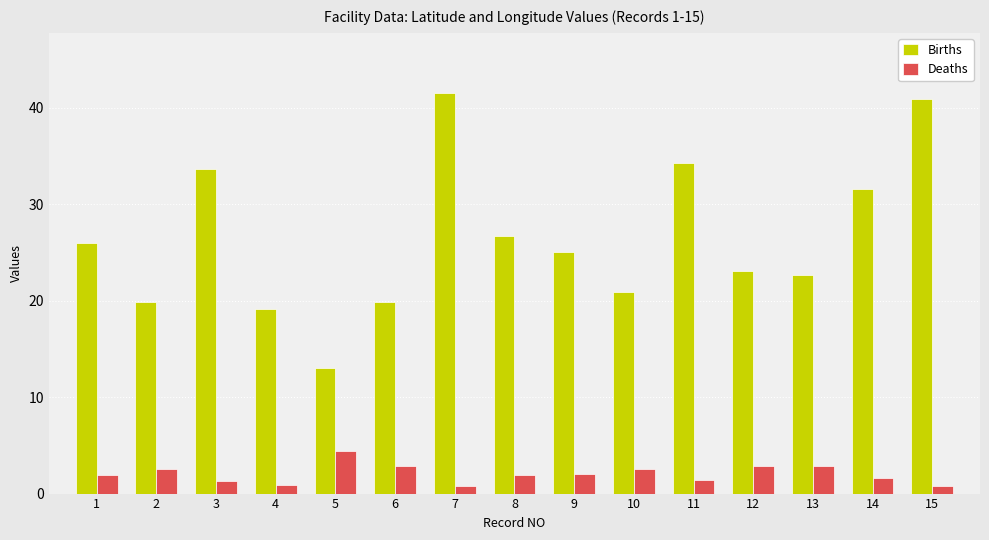

What is the value of the Births bar at the 7th from the left?

41.5